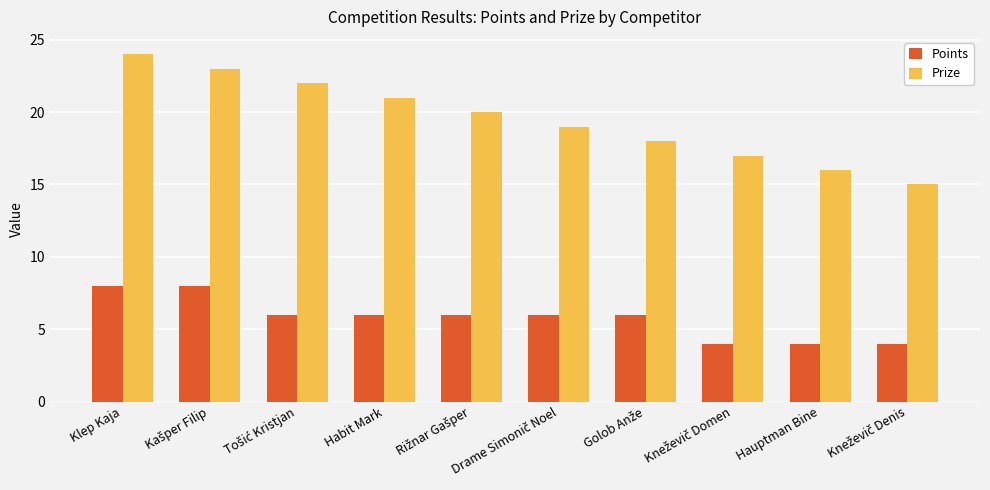

What is the sum of the Prize values at Klep Kaja and Hauptman Bine?

40